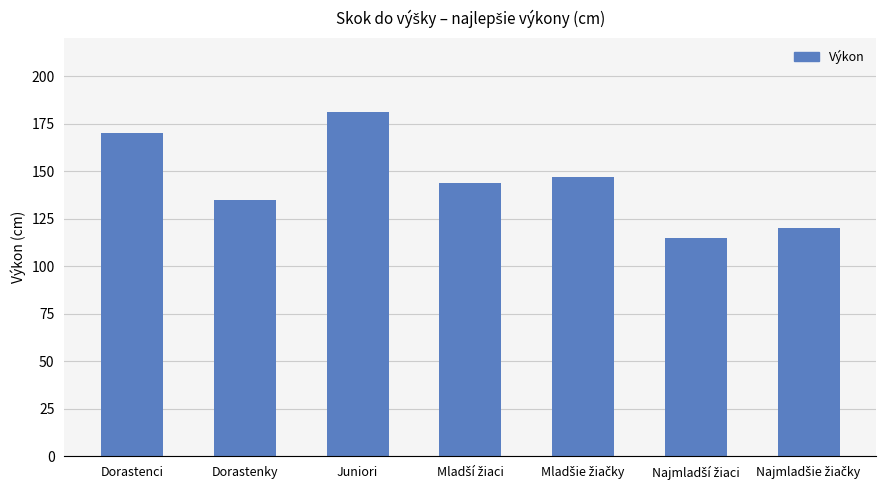

Reading left to right, extract all data points from this chart.

170	135	181	144	147	115	120